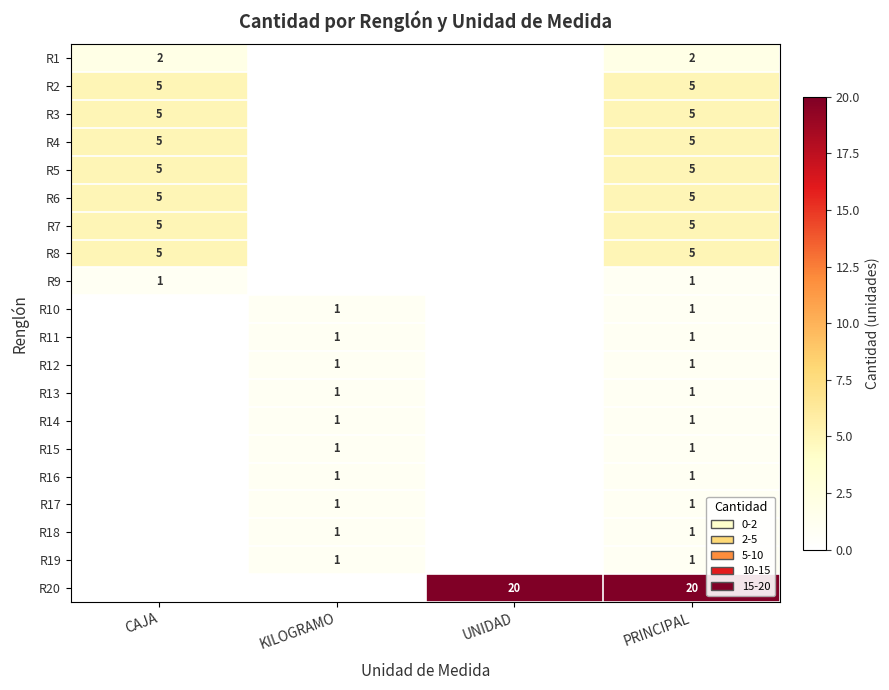

At which category is the sum across all series the highest?

PRINCIPAL